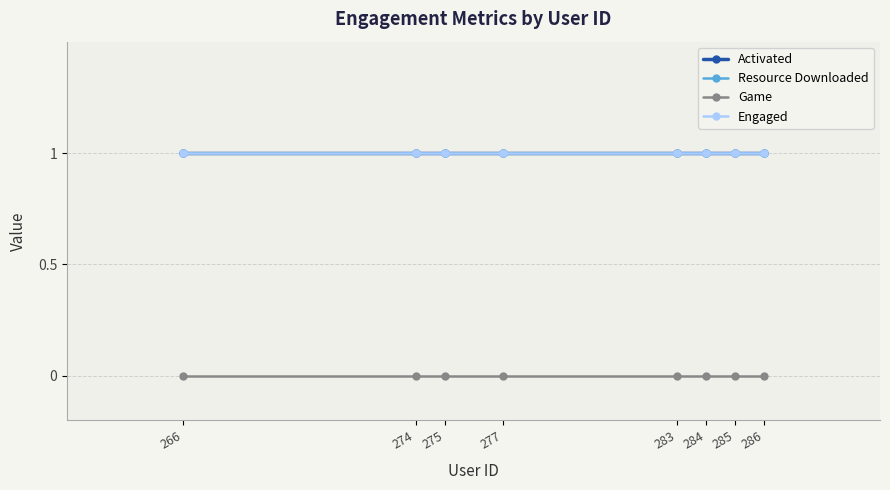

What is the total value across all series at 275?

3